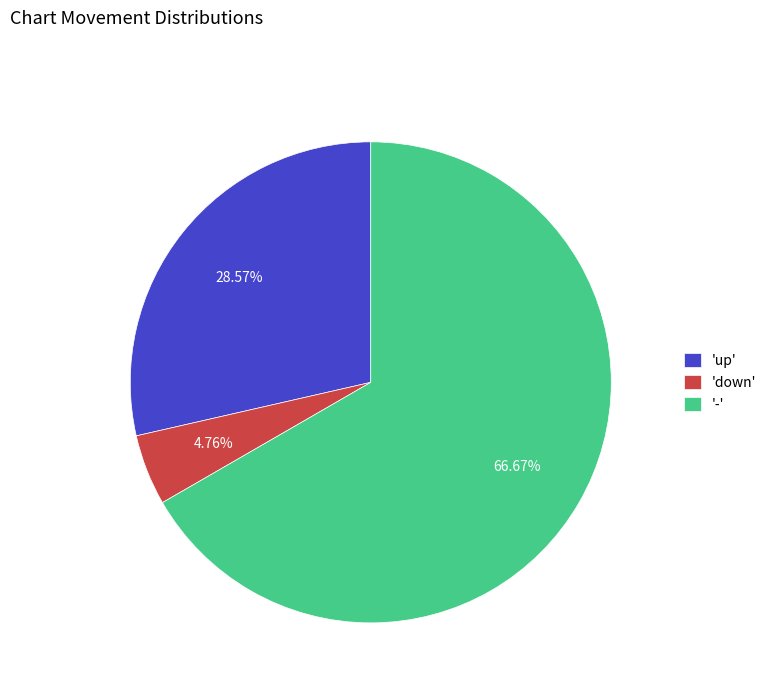

How many segments does this pie chart have?

3